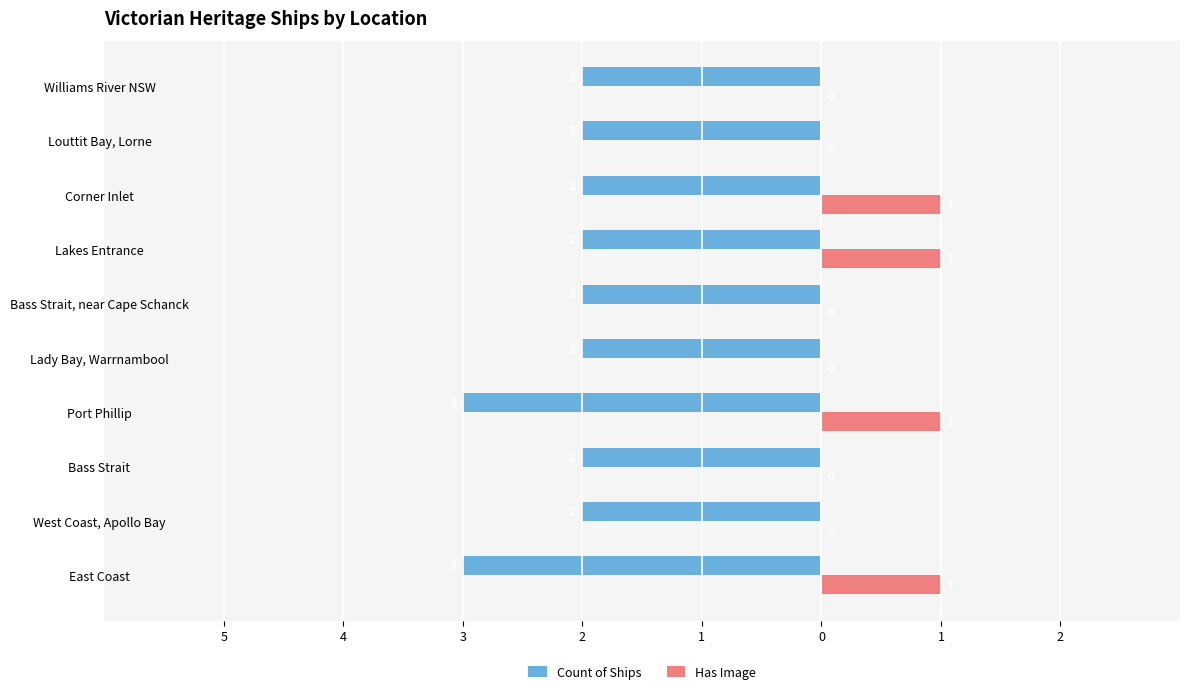

What are all the series names shown in the legend?

Count of Ships, Has Image